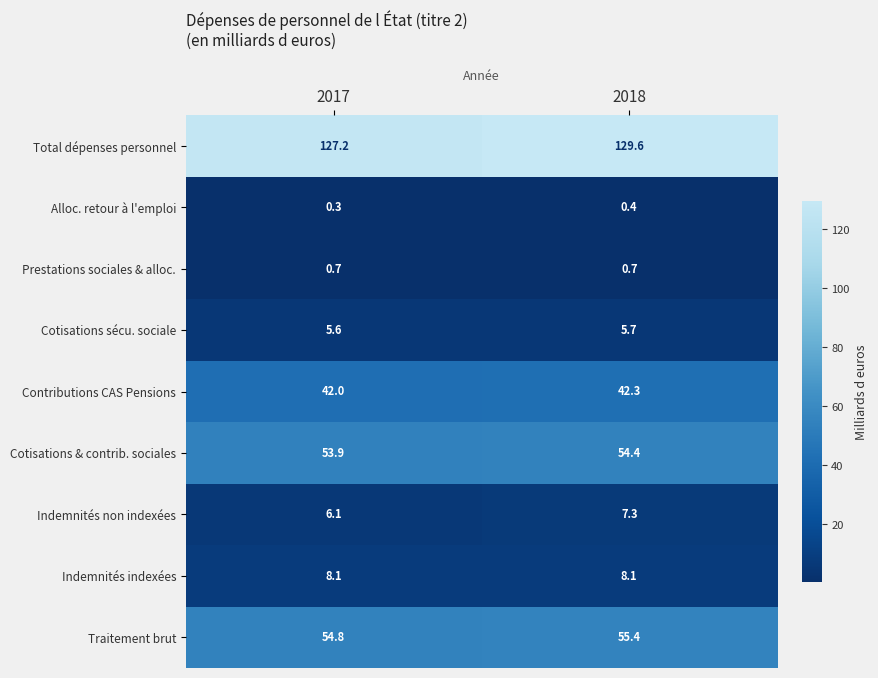

What is the sum of all Indemnités indexées values?

16.2